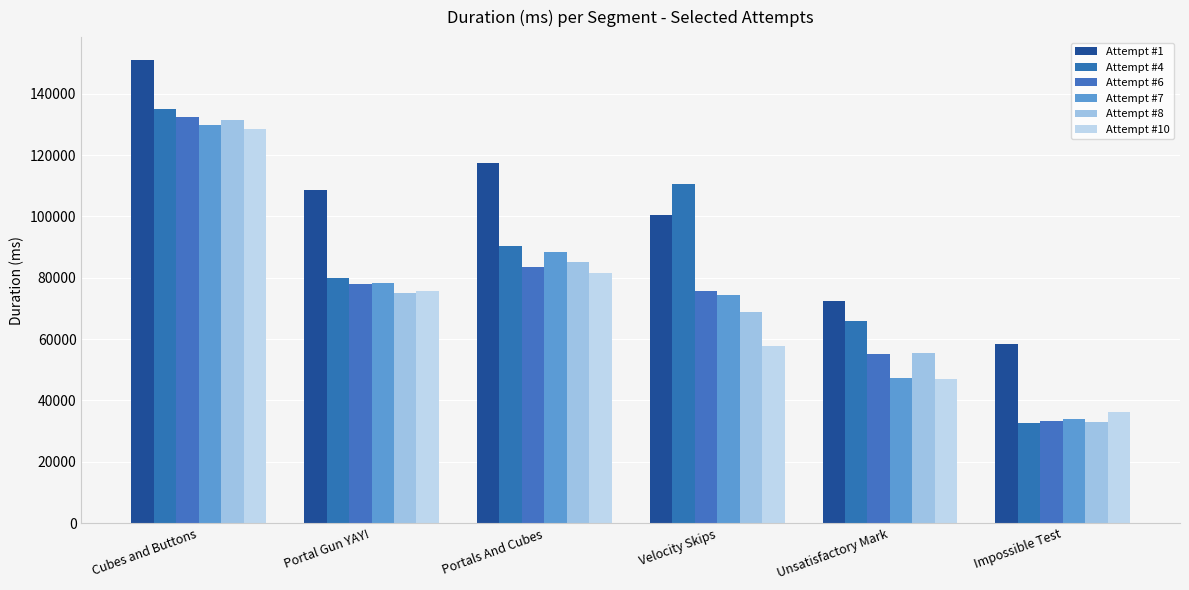

Which series has the largest range (max minus min)?

Attempt #4